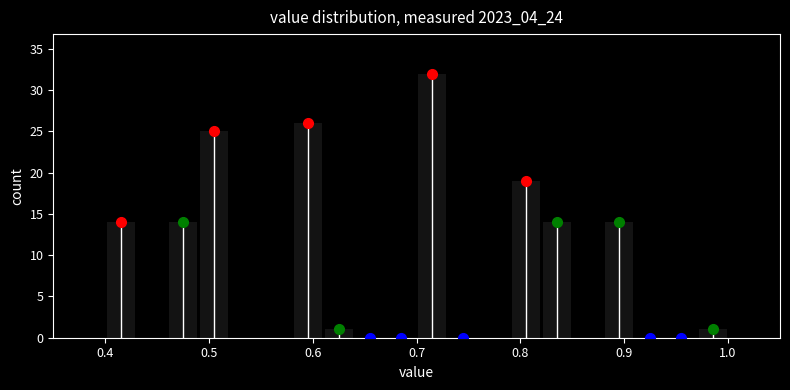

Around what value on the x-axis is the tallest bar? Give the approximate position of its centre, as read against the axis.

0.72